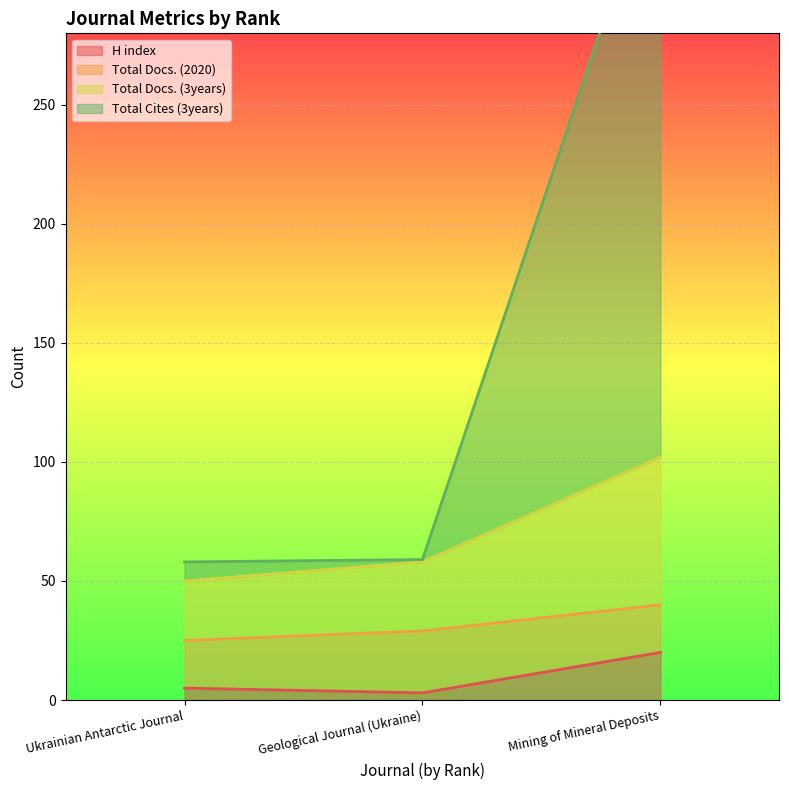

Which has a higher value, Geological Journal (Ukraine) or Mining of Mineral Deposits?

Mining of Mineral Deposits